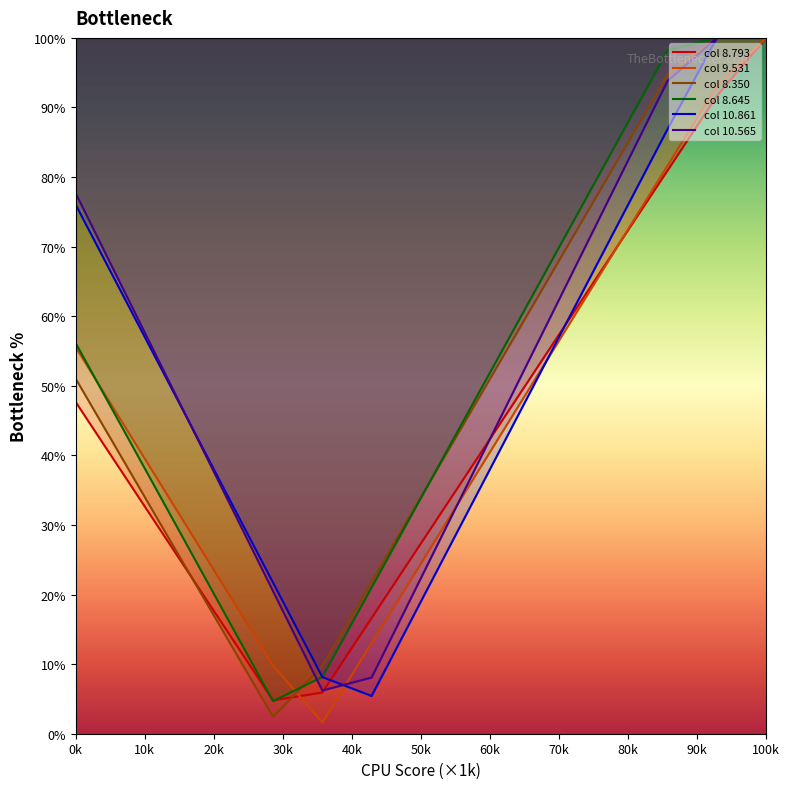

What is the highest value of the col 10.861 series?

100.0